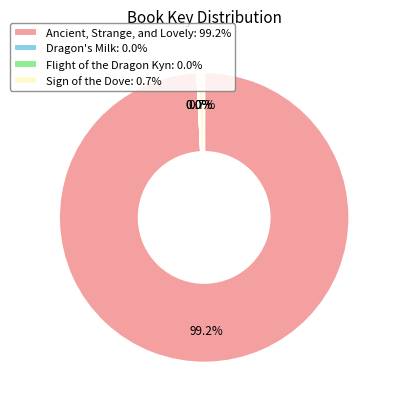

Which has a higher value, Ancient, Strange, and Lovely: 99.2% or Sign of the Dove: 0.7%?

Ancient, Strange, and Lovely: 99.2%